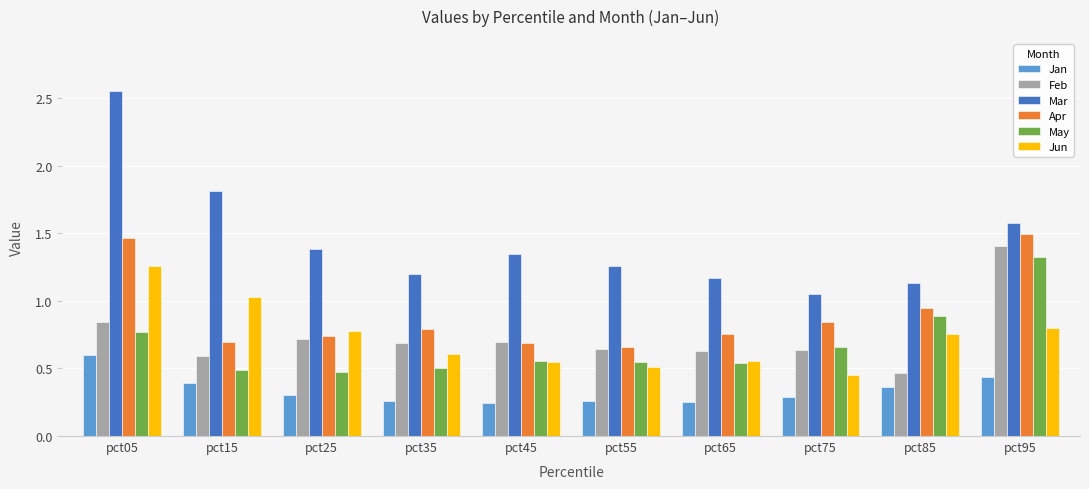

How many bars are there in total?

60